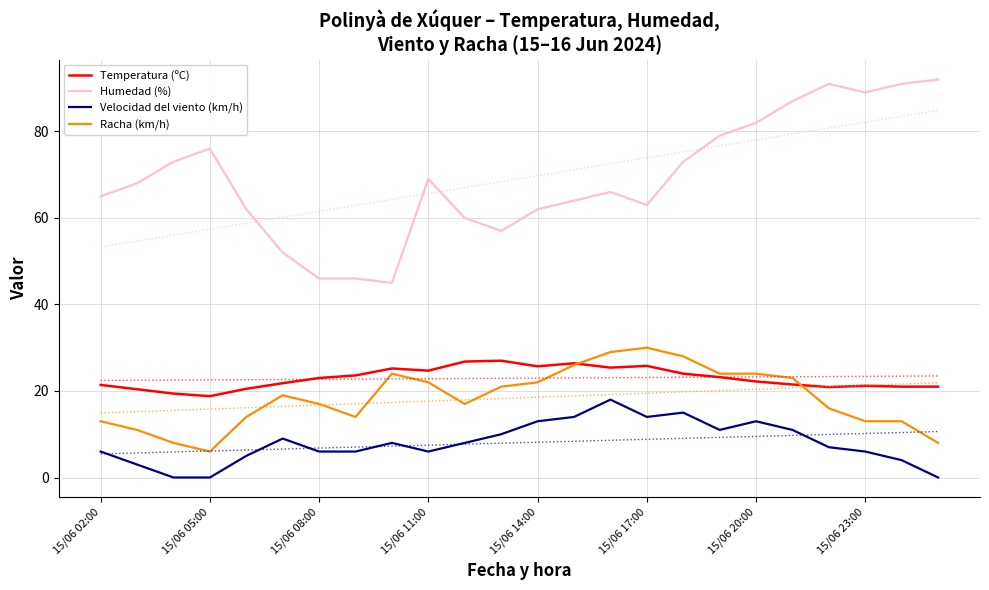

True or false: Humedad (%) and Temperatura (ºC) cross at least once.

False